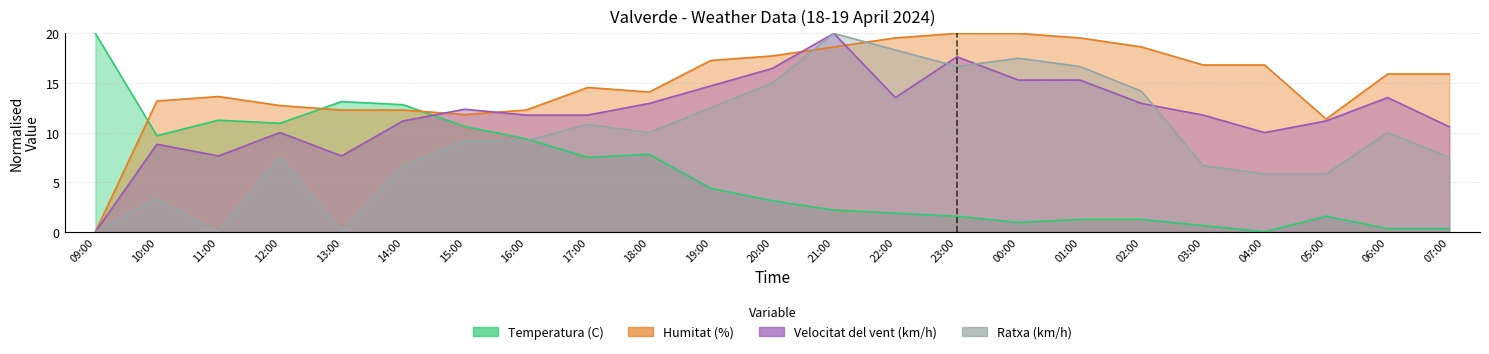

Rank the categories by Temperatura (C) value from highest to lowest.

09:00, 13:00, 14:00, 11:00, 12:00, 15:00, 10:00, 16:00, 18:00, 17:00, 19:00, 20:00, 21:00, 22:00, 23:00, 05:00, 01:00, 02:00, 00:00, 03:00, 06:00, 07:00, 04:00